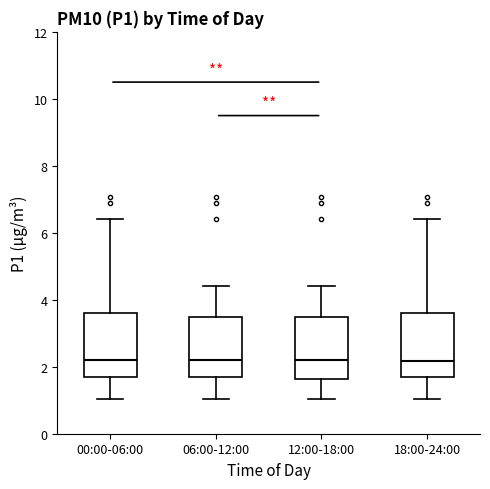

Reading left to right, read every box against the y-axis: the position of its median line, the range the box covers, and the ends of its whiskers. The values are not printed on the chart, so give them approximately, as read against the axis.

00:00-06:00: median 2.2, box 1.6 to 3.6, whiskers 1.0 to 6.4
06:00-12:00: median 2.2, box 1.6 to 3.4, whiskers 1.0 to 4.4
12:00-18:00: median 2.2, box 1.6 to 3.4, whiskers 1.0 to 4.4
18:00-24:00: median 2.2, box 1.6 to 3.6, whiskers 1.0 to 6.4